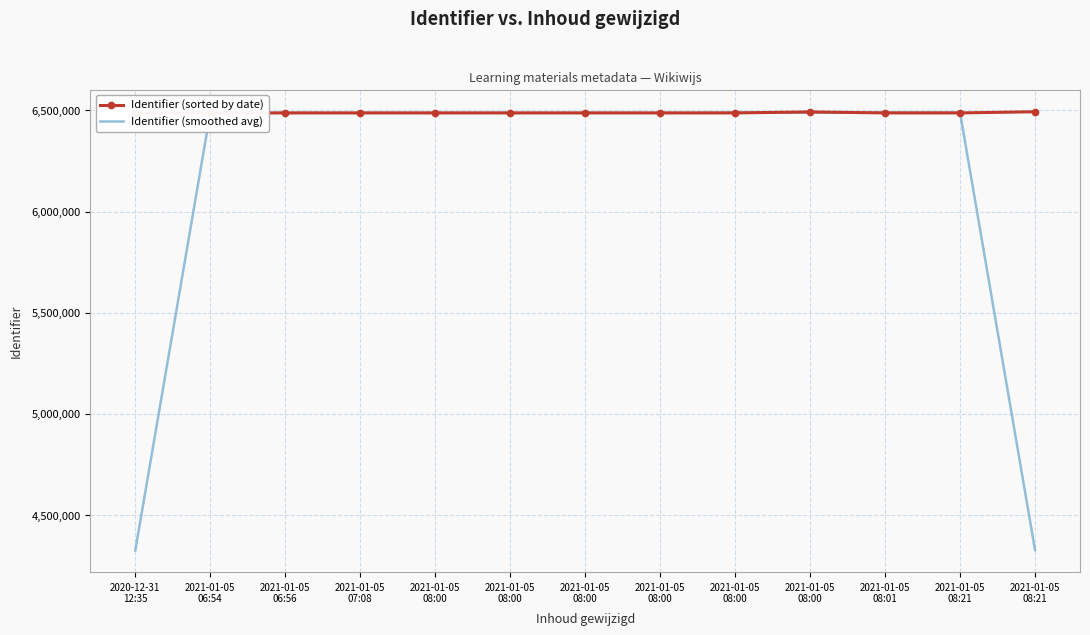

The Identifier (sorted by date) series shows 6487739.0 at 2021-01-05
08:21. True or false?

True